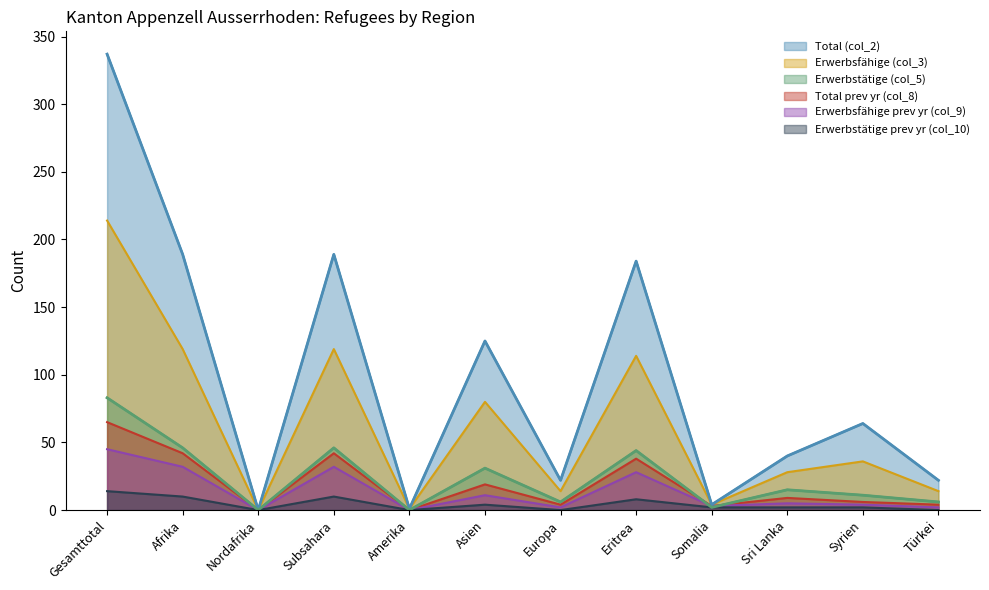

What is the total value across all series at Syrien?

123